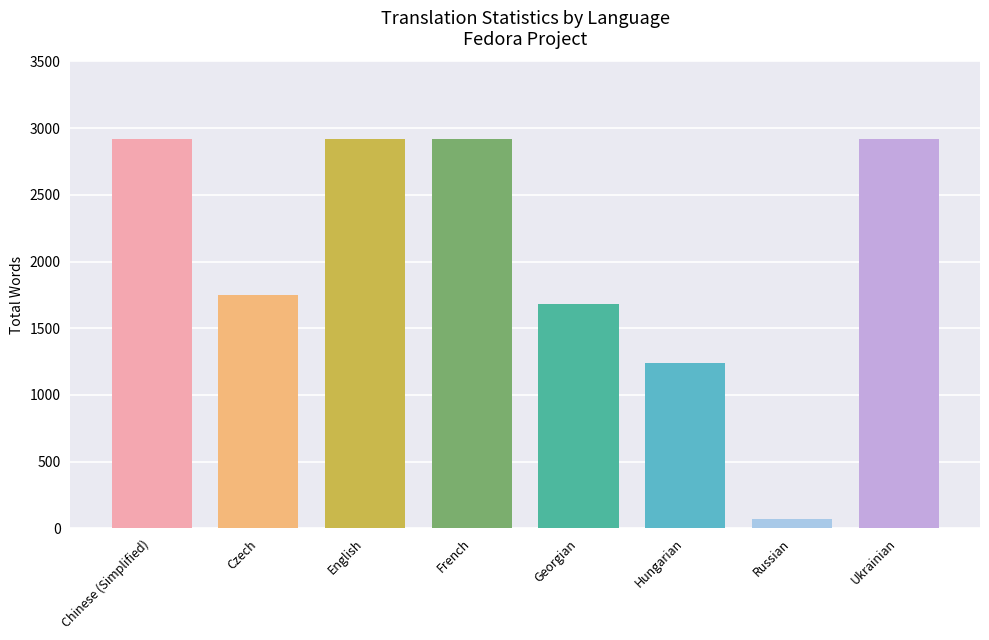

What is the value of the 8th bar from the left?

2915